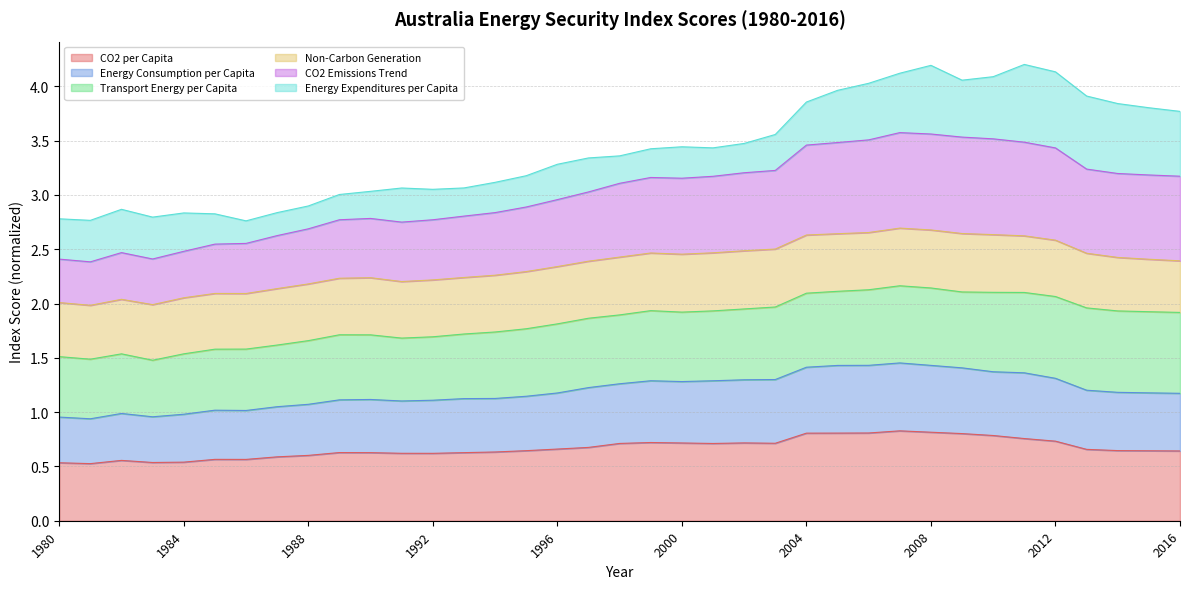

Is the value of CO2 Emissions Trend at 2005 greater than the value of Energy Consumption per Capita at 1990?

Yes